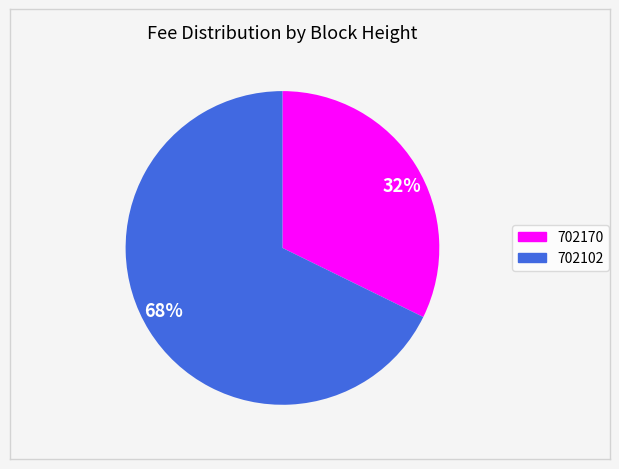

Which has a higher value, 68% or 32%?

68%